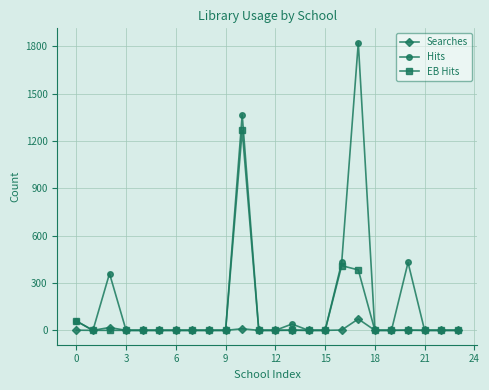

How many lines are shown in the chart?

3